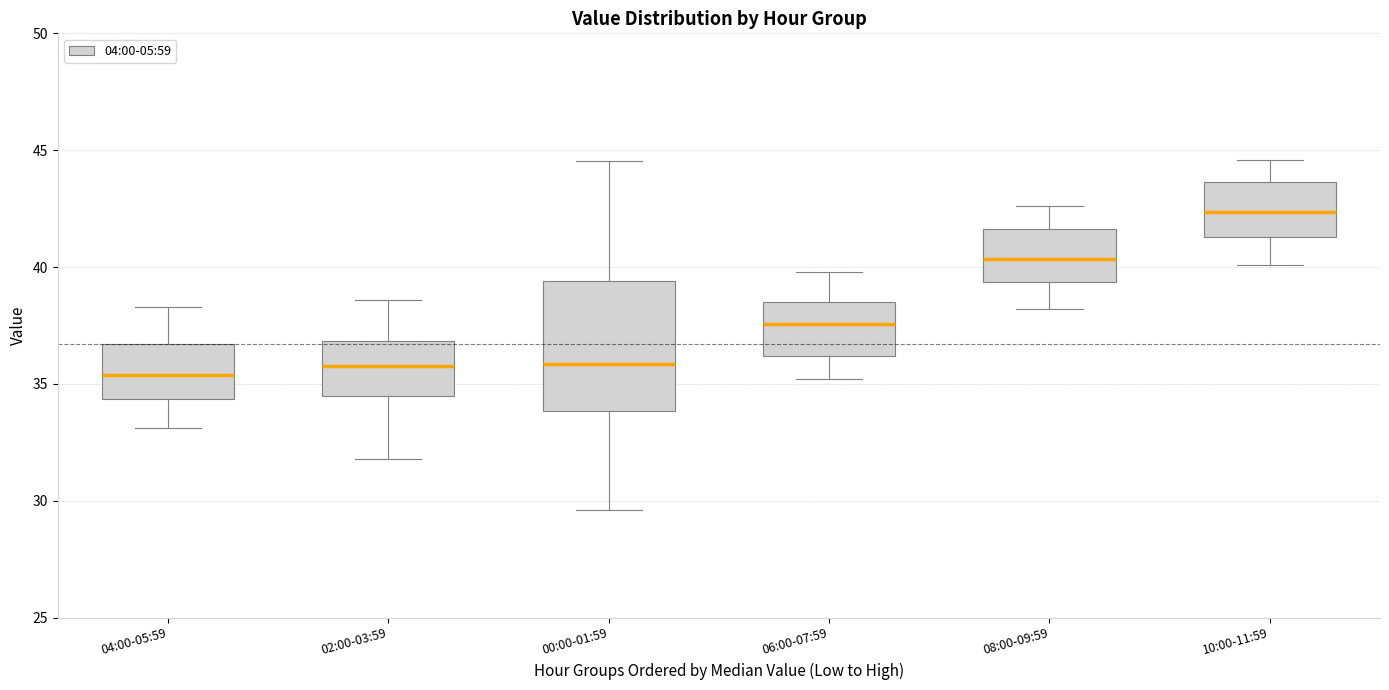

Which box's median line is the highest?

10:00-11:59